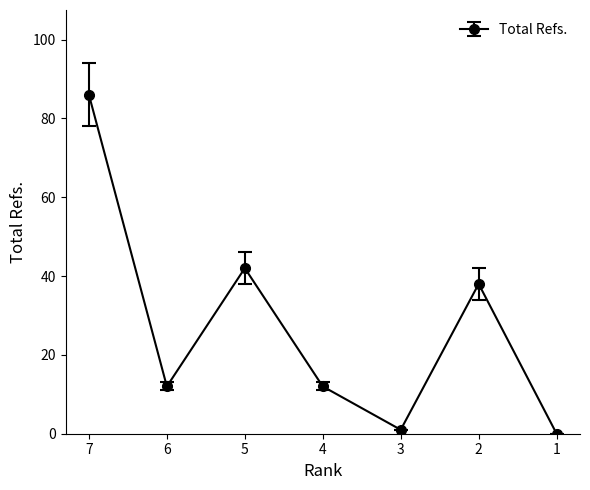

The chart shows a value of 1 at 3. True or false?

True